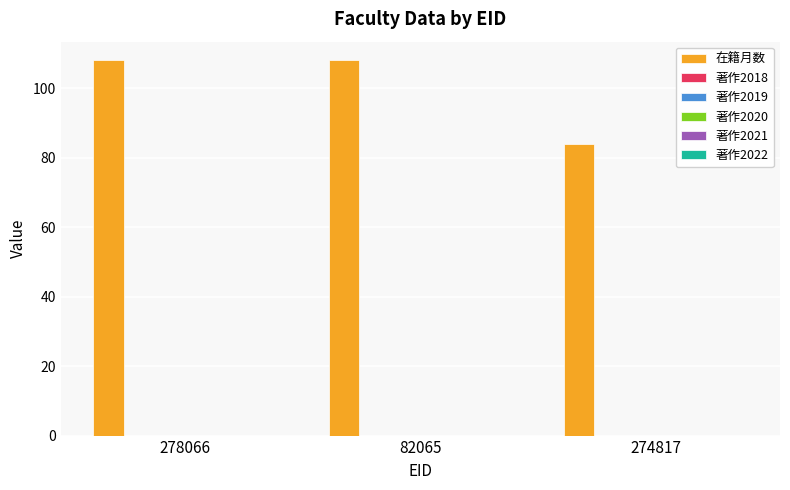

Reading left to right, what are all the values shown in this chart?

108	108	84